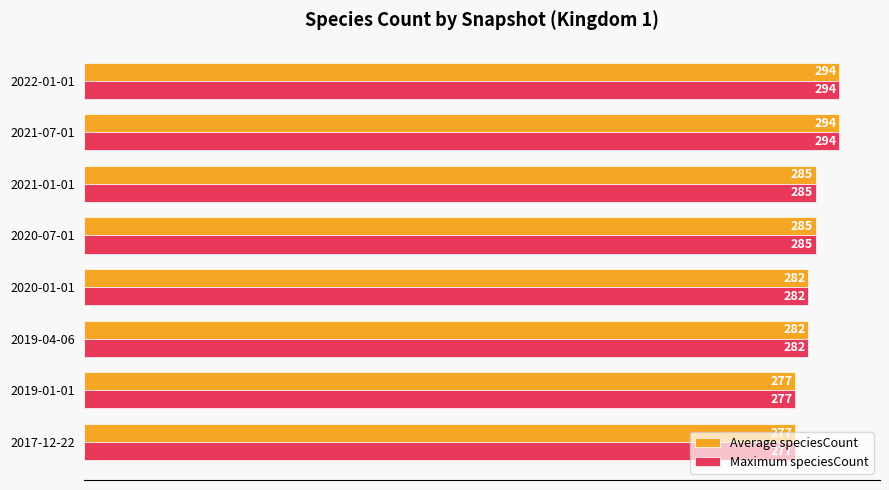

At how many categories does at least one series exceed 281?

6